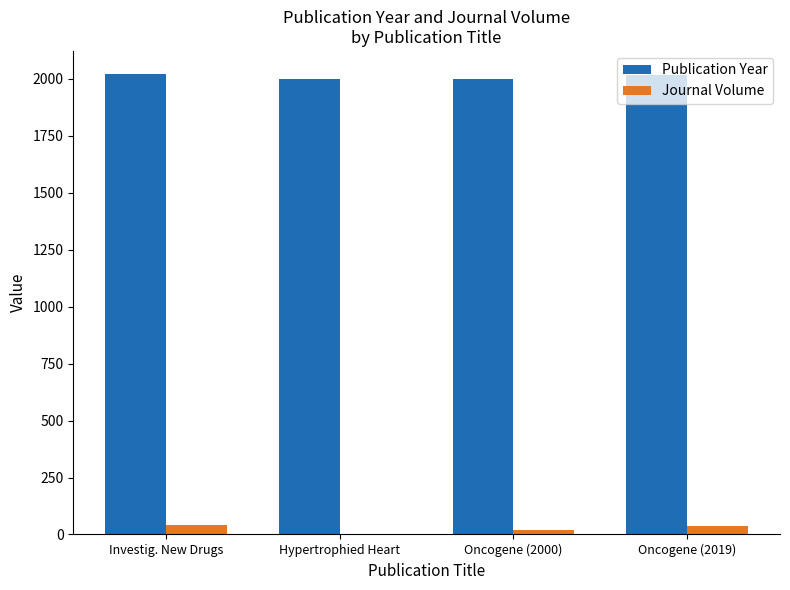

The Journal Volume series shows 38 at Oncogene (2019). True or false?

True